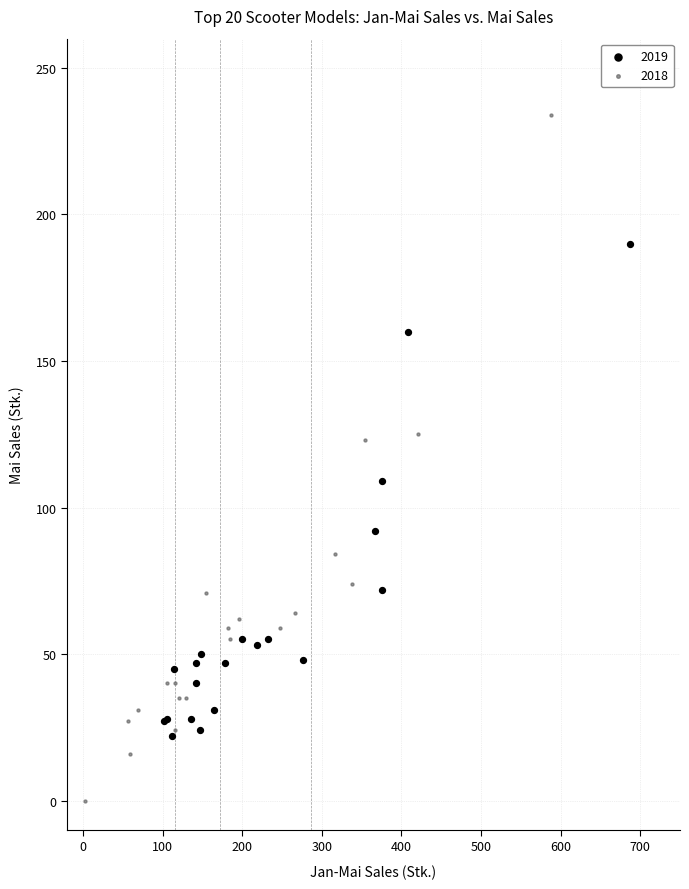

Which series has the widest spread of Y values?

2018